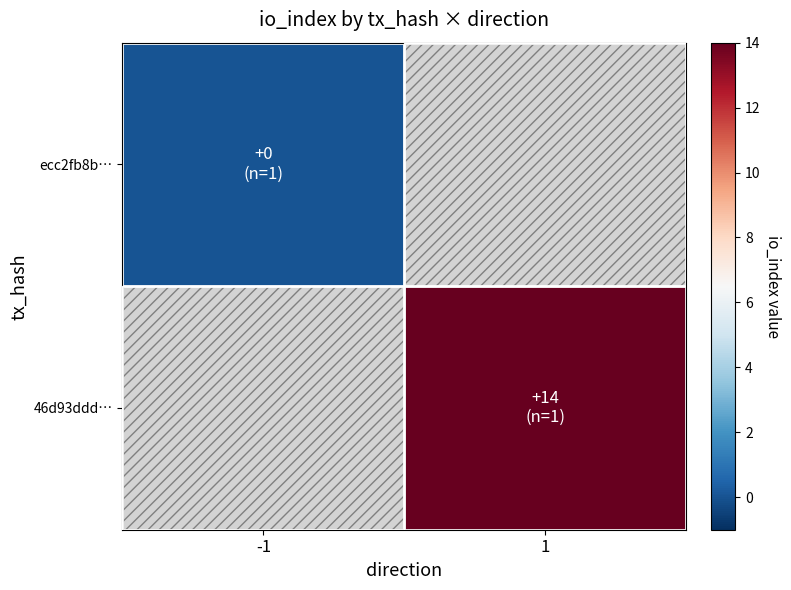

Where is ecc2fb8b… nearest to the value 0?

-1